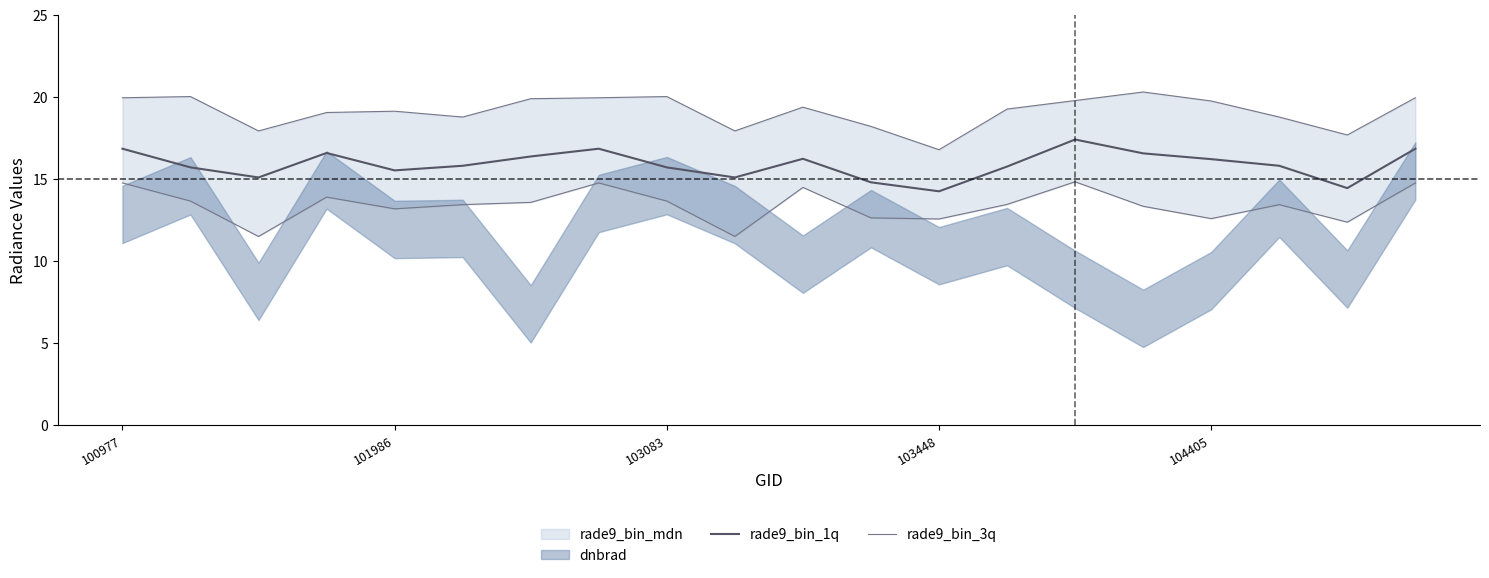

Is it true that rade9_bin_1q equals 5.0 at 13?

False